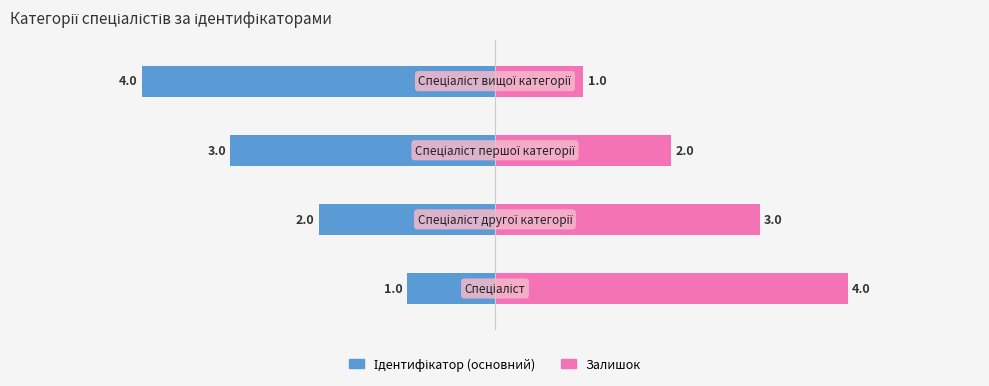

What is the total value across all series at 2?

-1